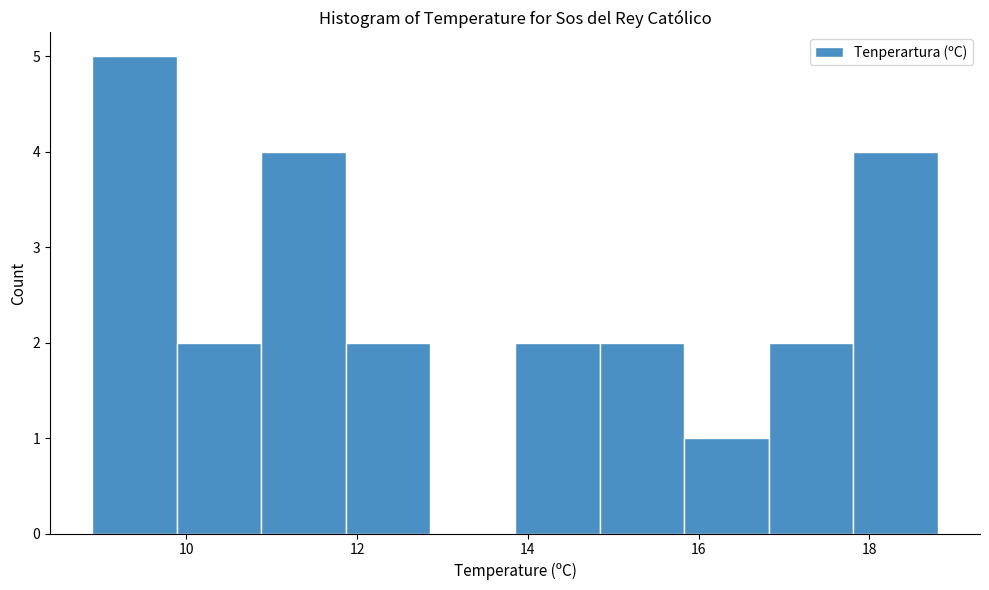

Reading left to right, transcribe this chart: for each bar, give the range it covers on the x-axis and its height. Neither the bar edges nor the heights are printed on the chart, so give them approximately, as read against the axes.

9.0 to 9.8: 5
9.8 to 10.8: 2
10.8 to 11.8: 4
11.8 to 12.8: 2
12.8 to 13.8: 0
13.8 to 14.8: 2
14.8 to 15.8: 2
15.8 to 16.8: 1
16.8 to 17.8: 2
17.8 to 18.8: 4